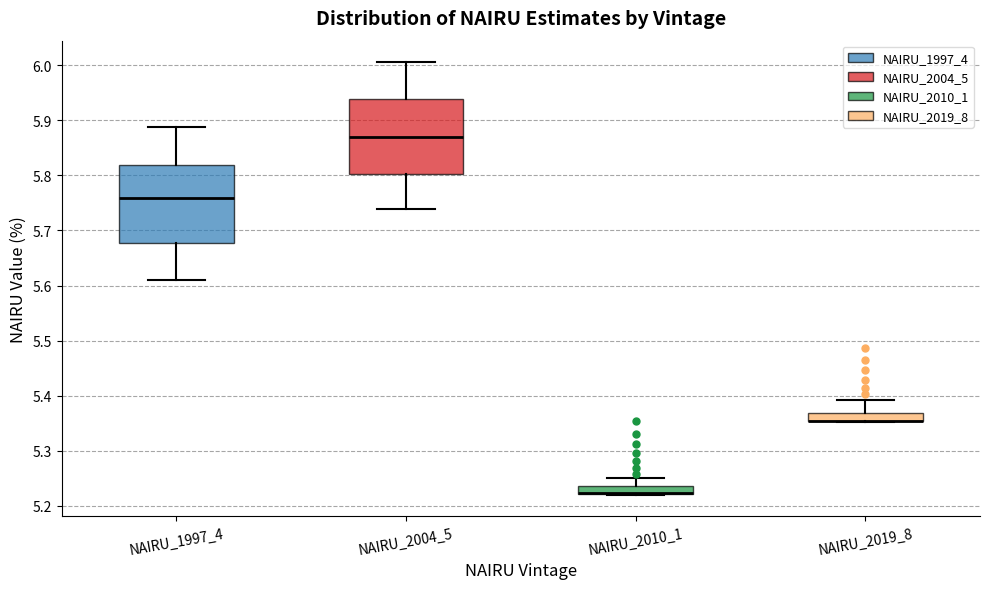

Where does the median line of the box for NAIRU_2004_5 sit on the y-axis? The values are not printed on the chart, so give them approximately, as read against the axis.

5.87